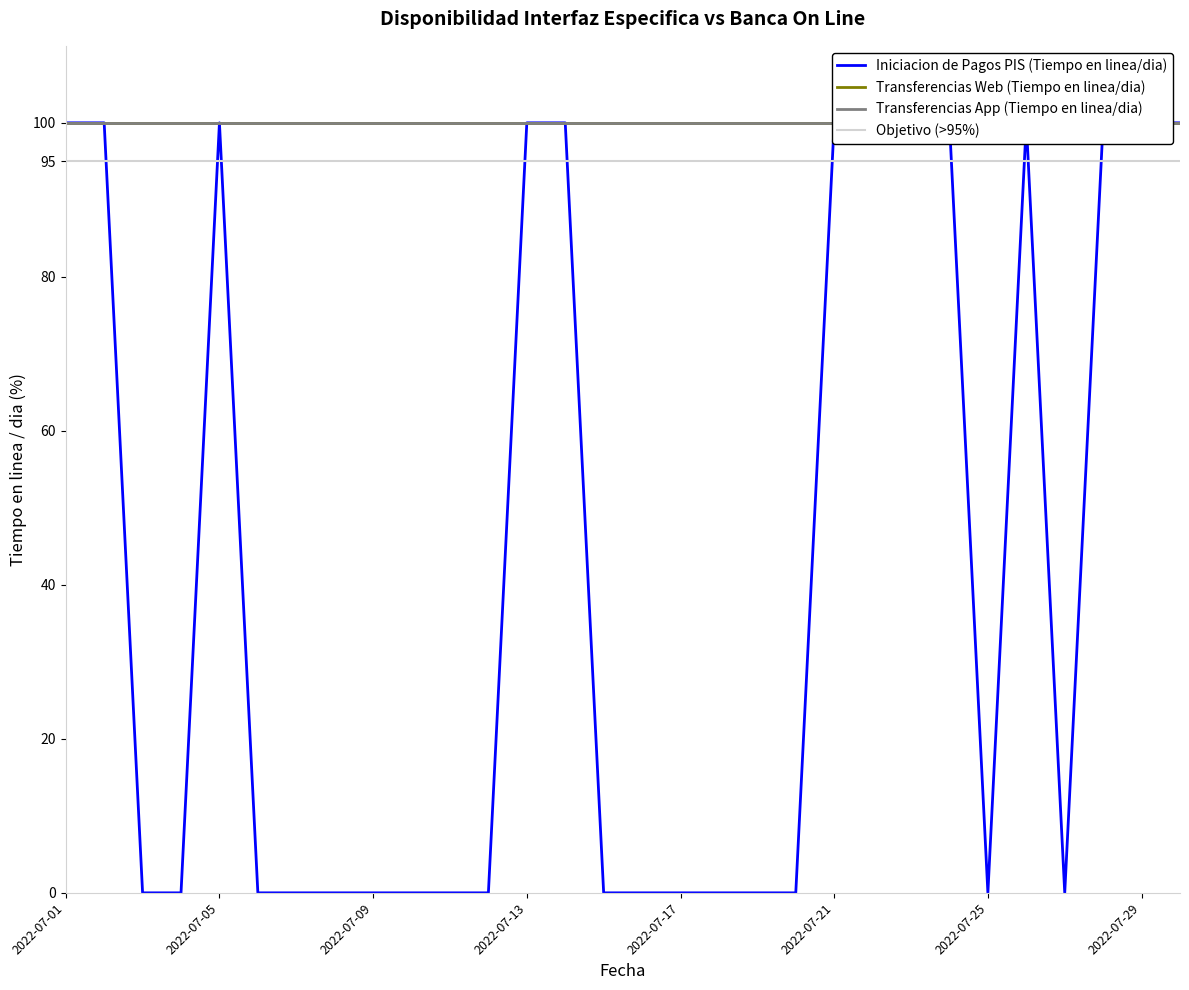

Which category has the lowest value across all series?

2022-07-03